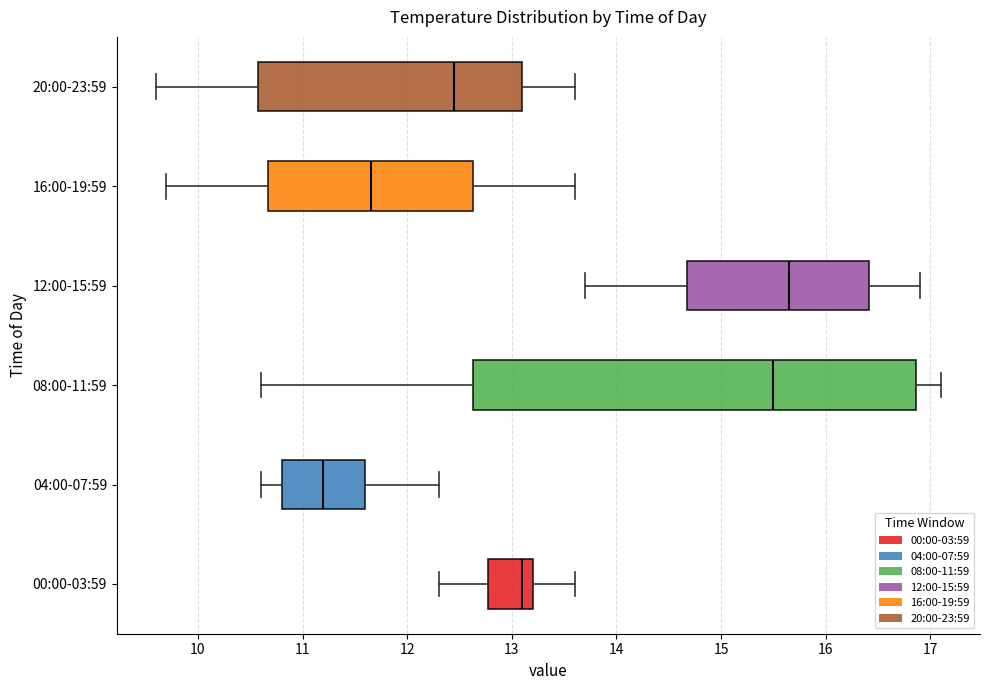

Reading bottom to top, transcribe this box plot: for each box, give where its median line is, the range the box spans, and where its two whiskers end, as read against the x-axis. The values are not printed on the chart, so give them approximately, as read against the axis.

00:00-03:59: median 13.1, box 12.8 to 13.2, whiskers 12.3 to 13.6
04:00-07:59: median 11.2, box 10.8 to 11.6, whiskers 10.6 to 12.3
08:00-11:59: median 15.5, box 12.6 to 16.9, whiskers 10.6 to 17.1
12:00-15:59: median 15.7, box 14.7 to 16.4, whiskers 13.7 to 16.9
16:00-19:59: median 11.7, box 10.7 to 12.6, whiskers 9.7 to 13.6
20:00-23:59: median 12.5, box 10.6 to 13.1, whiskers 9.6 to 13.6